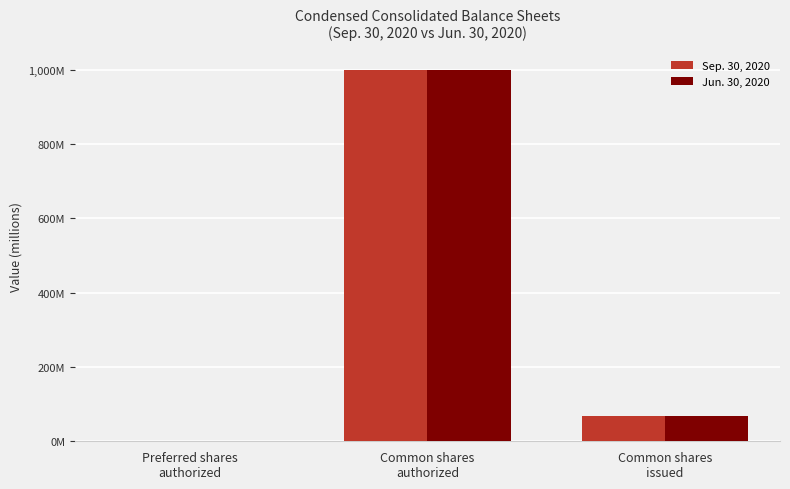

True or false: Jun. 30, 2020 has a value of 0.1 at Preferred shares
authorized.

True